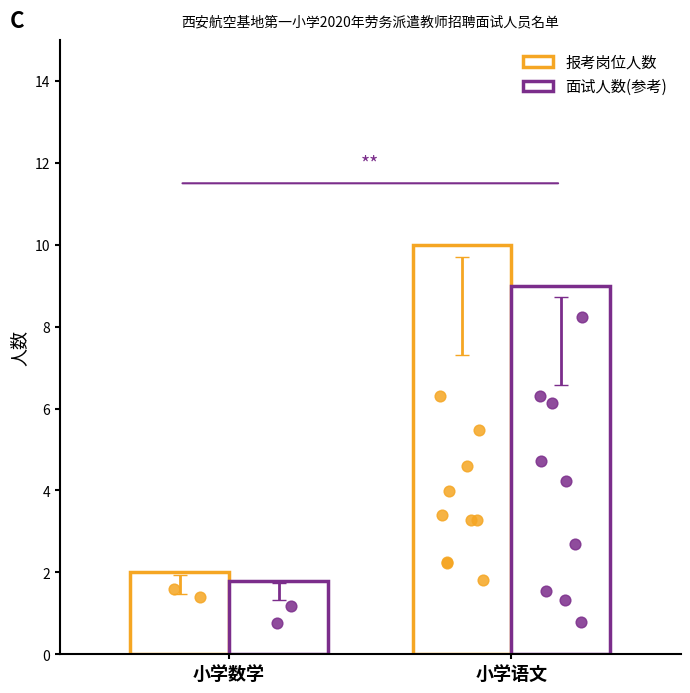

What are all the series names shown in the legend?

报考岗位人数, 面试人数(参考)